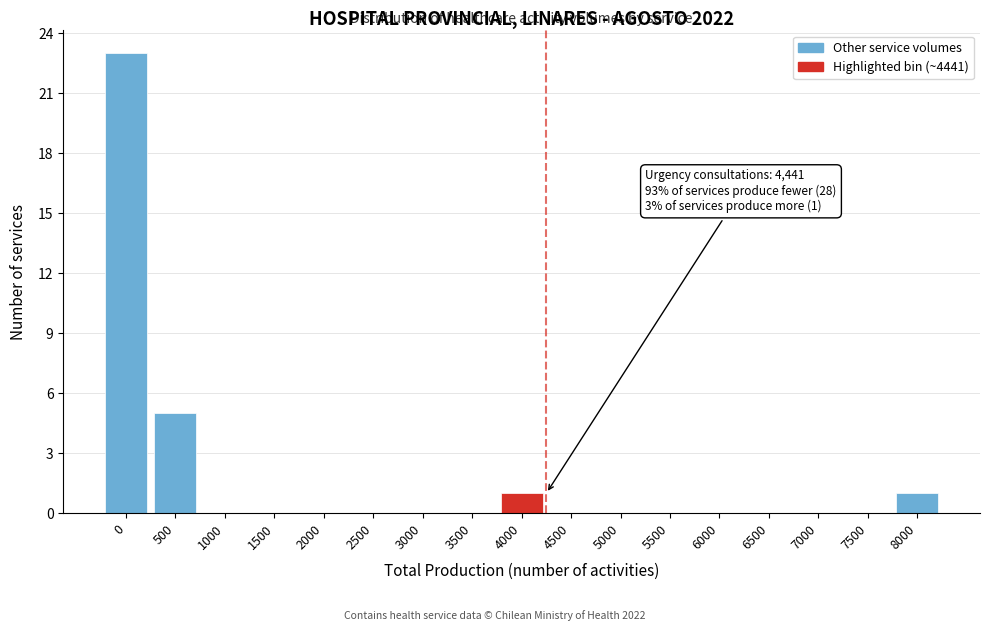

Reading left to right, what are all the values shown in this chart?

0=23	500=5	1000=0	1500=0	2000=0	2500=0	3000=0	3500=0	4000=1	4500=0	5000=0	5500=0	6000=0	6500=0	7000=0	7500=0	8000=1